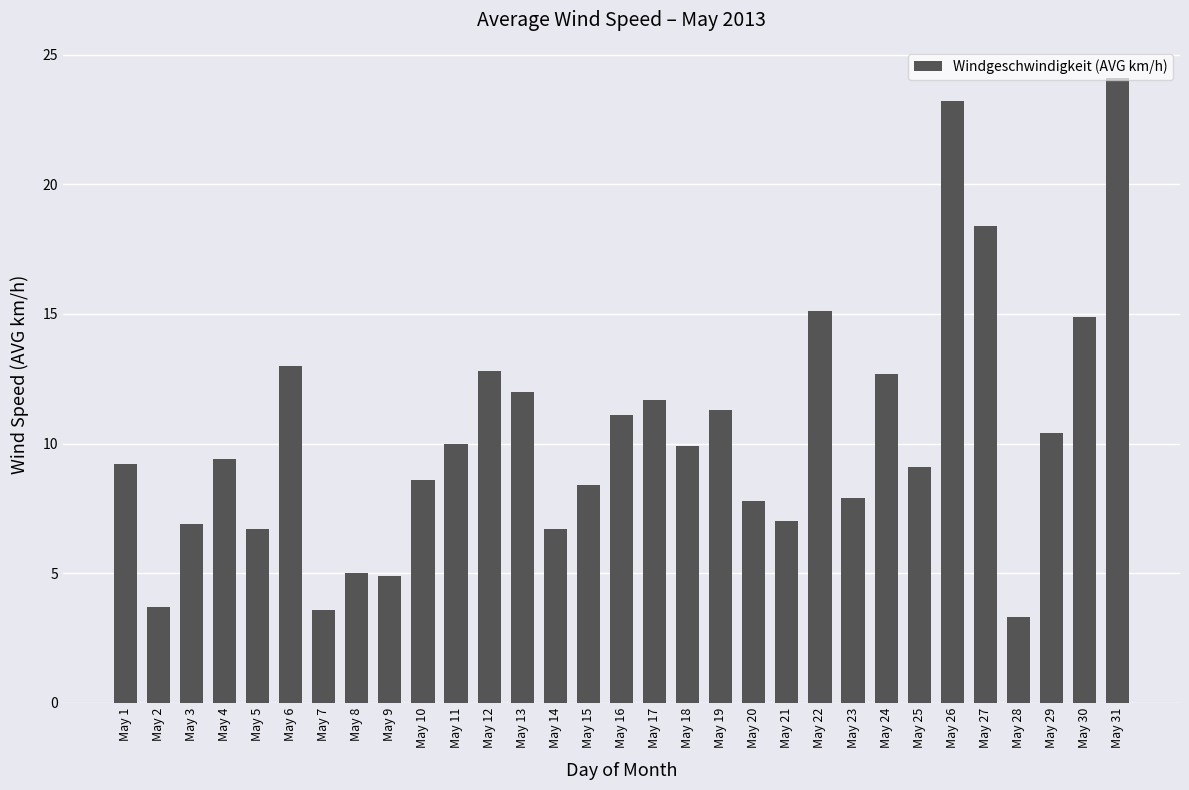

What is the minimum value shown in the chart?

3.3